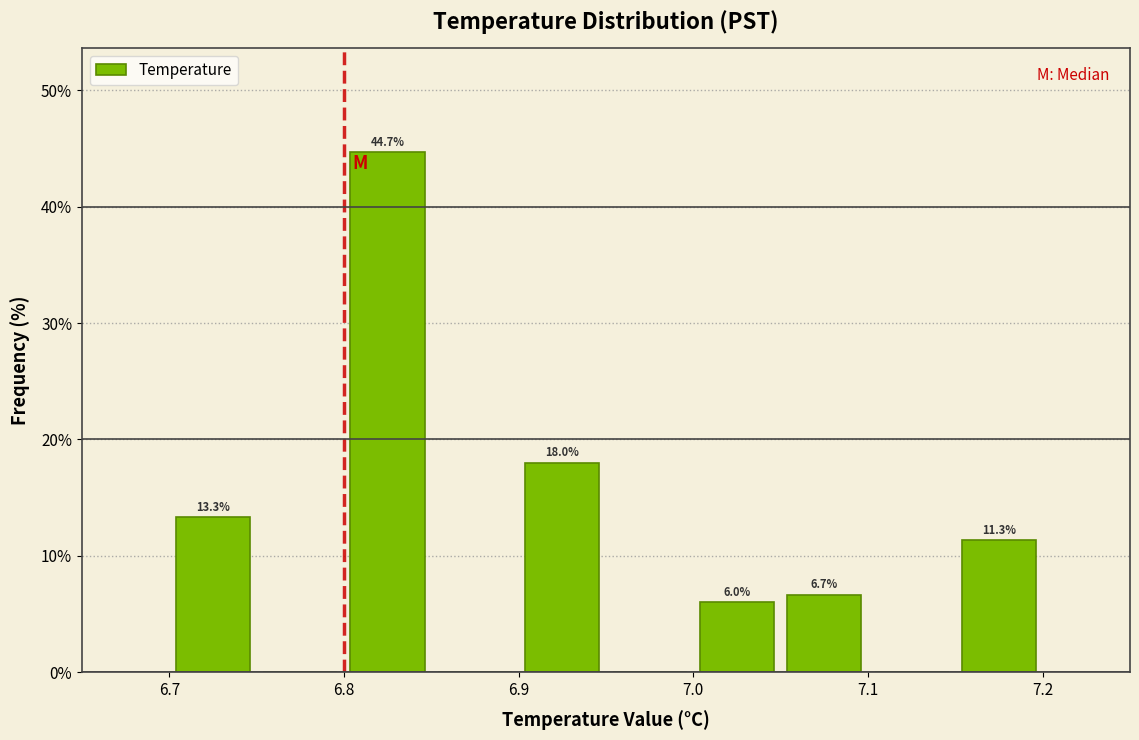

Over which range of the x-axis is the bar tallest?

6.80 to 6.85